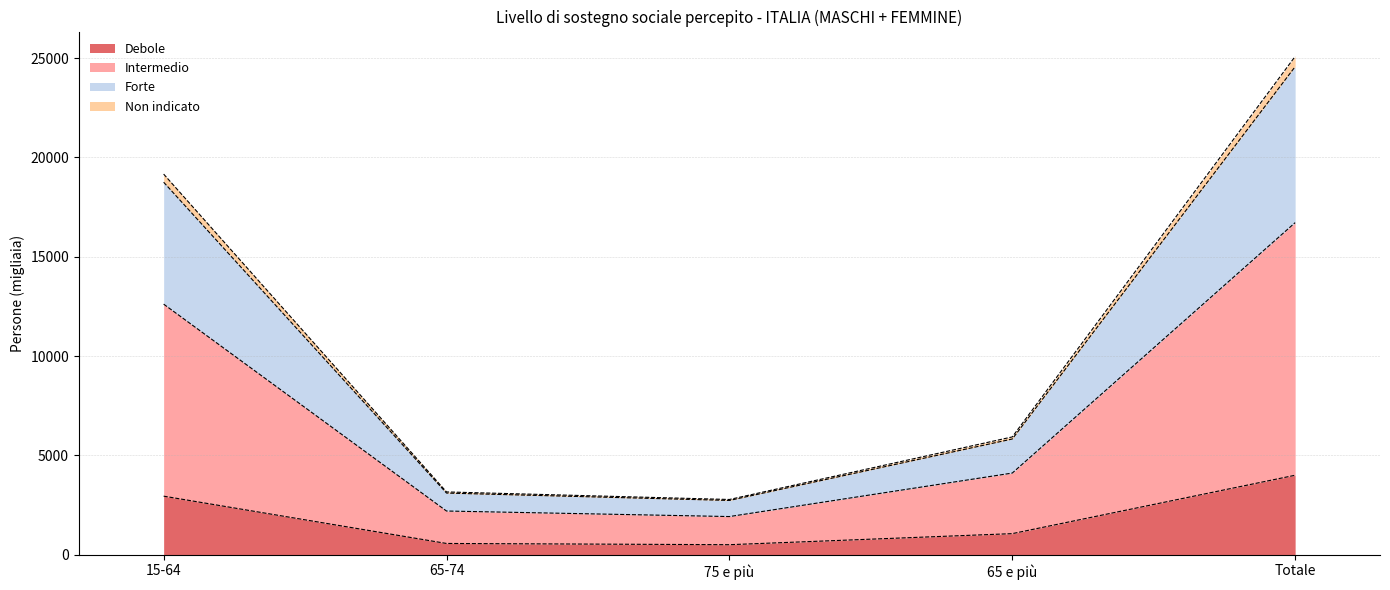

At which category is the sum across all series the highest?

Totale